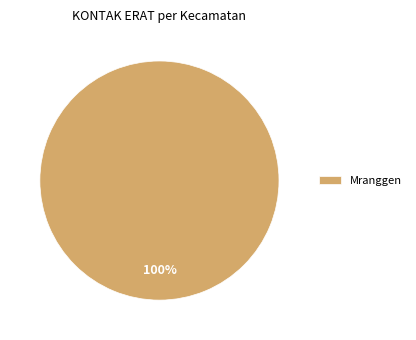

Which category accounts for the majority?

Mranggen